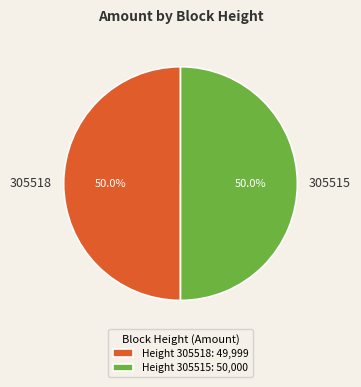

Approximately how many times larger is the value at 305515 compared to 305518?

1.0